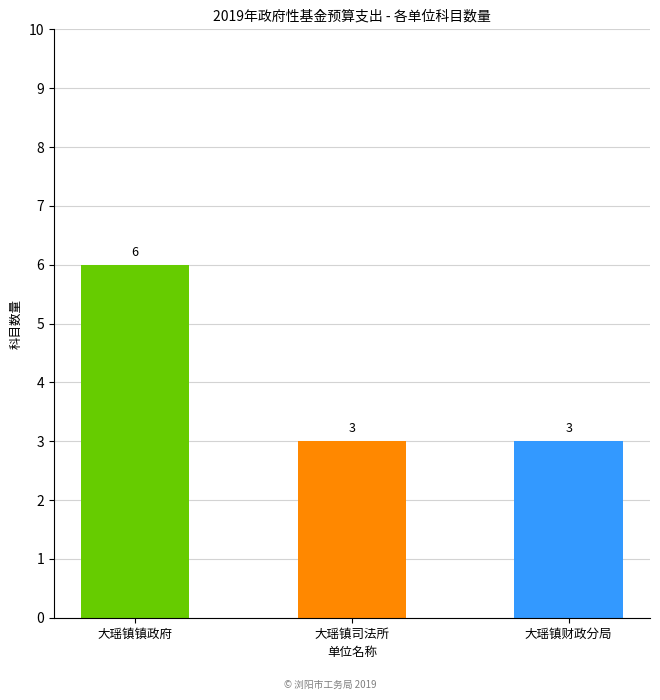

What is the difference between the maximum and minimum values?

3